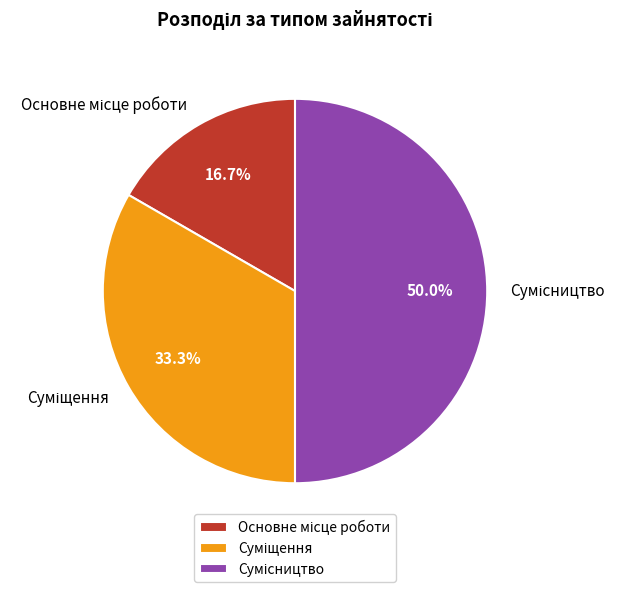

Which slice is the largest?

Сумісництво